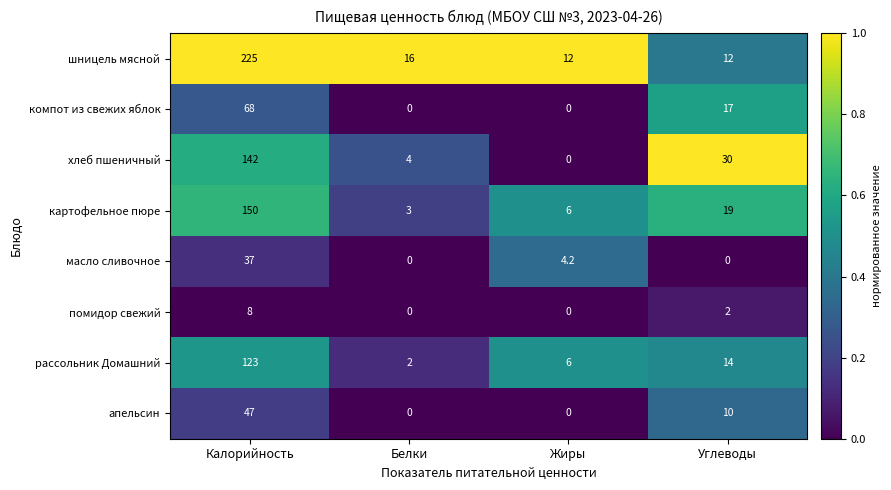

At which label does картофельное пюре first exceed 19?

Калорийность